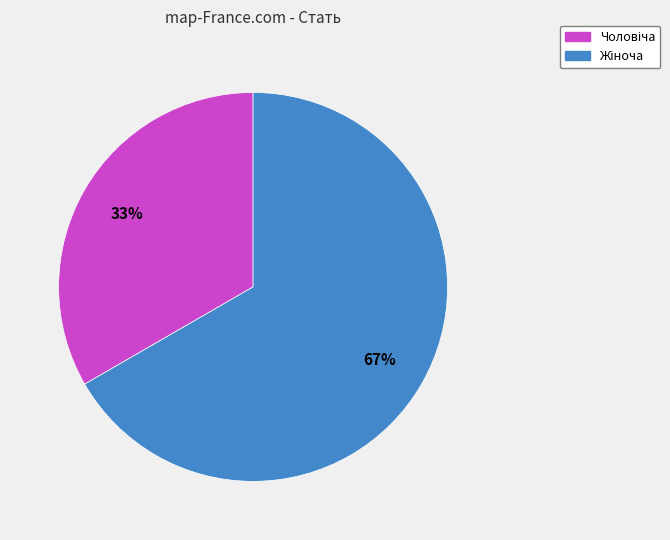

Does any single category account for the majority?

Yes